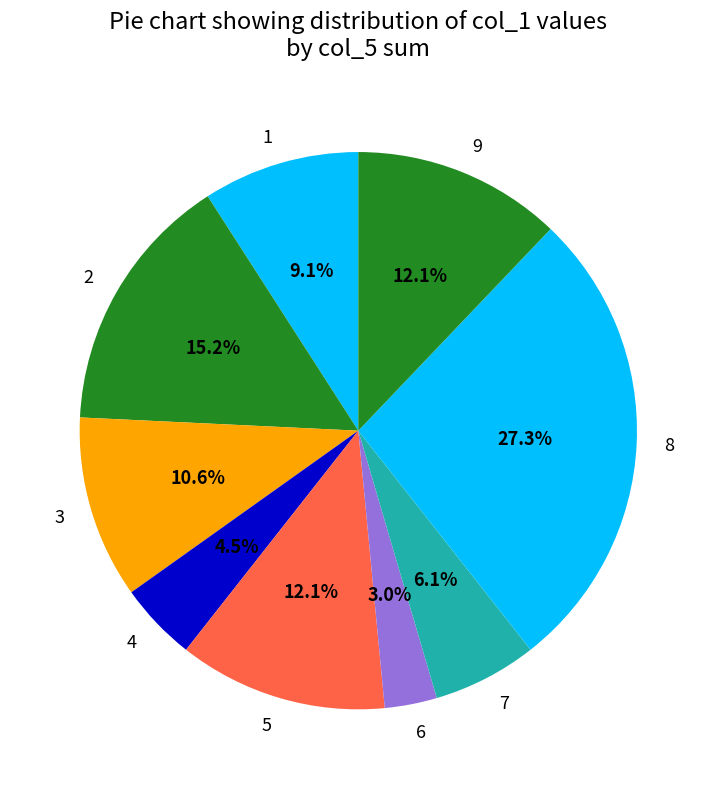

Approximately how many times larger is the value at 8 compared to 7?

4.5